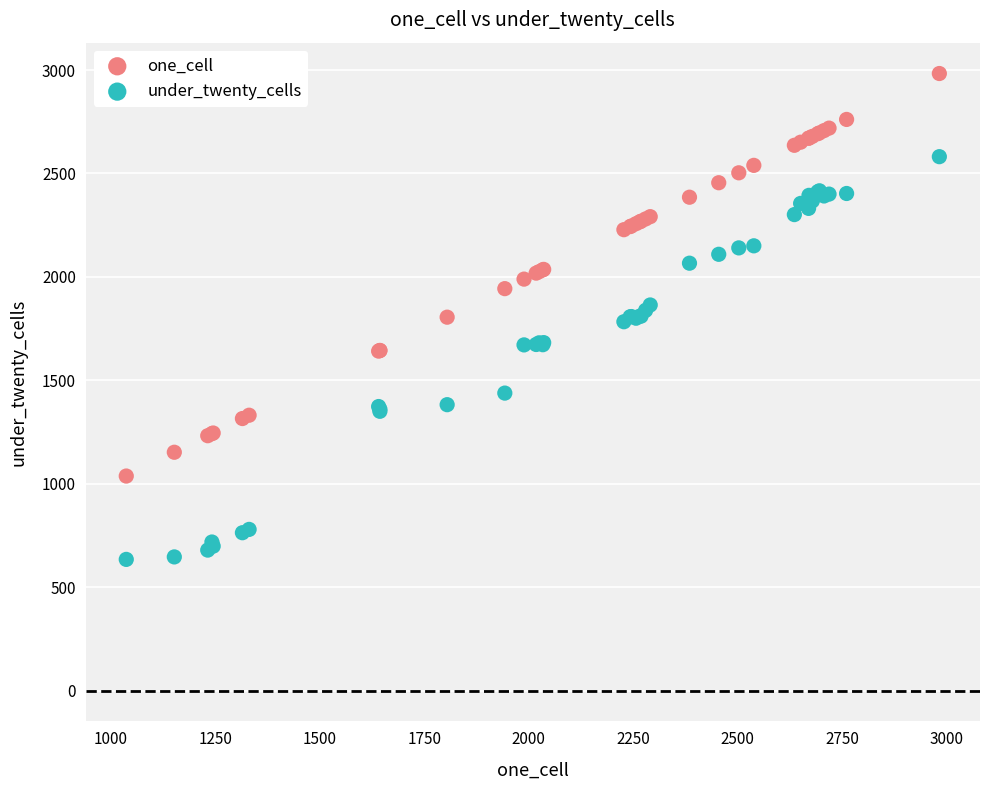

What are all the series names shown in the legend?

one_cell, under_twenty_cells